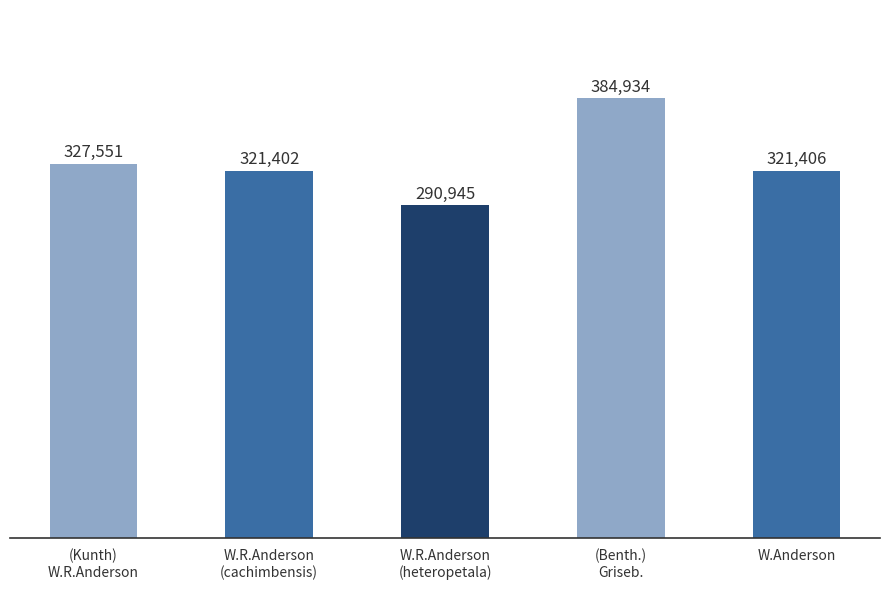

Rank the categories by value from lowest to highest.

W.R.Anderson
(heteropetala), W.R.Anderson
(cachimbensis), W.Anderson, (Kunth)
W.R.Anderson, (Benth.)
Griseb.